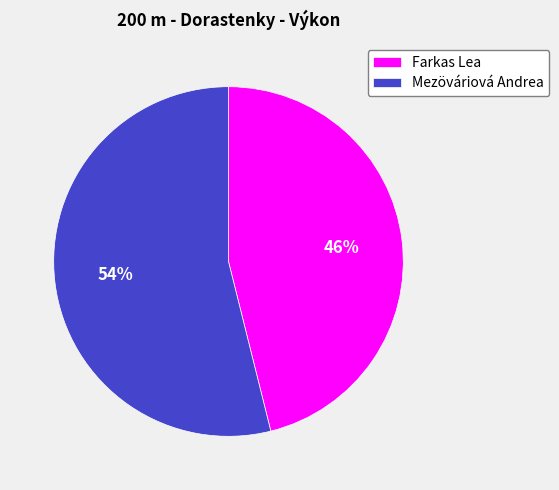

The Mezöváriová Andrea slice represents 63% of the pie. True or false?

False